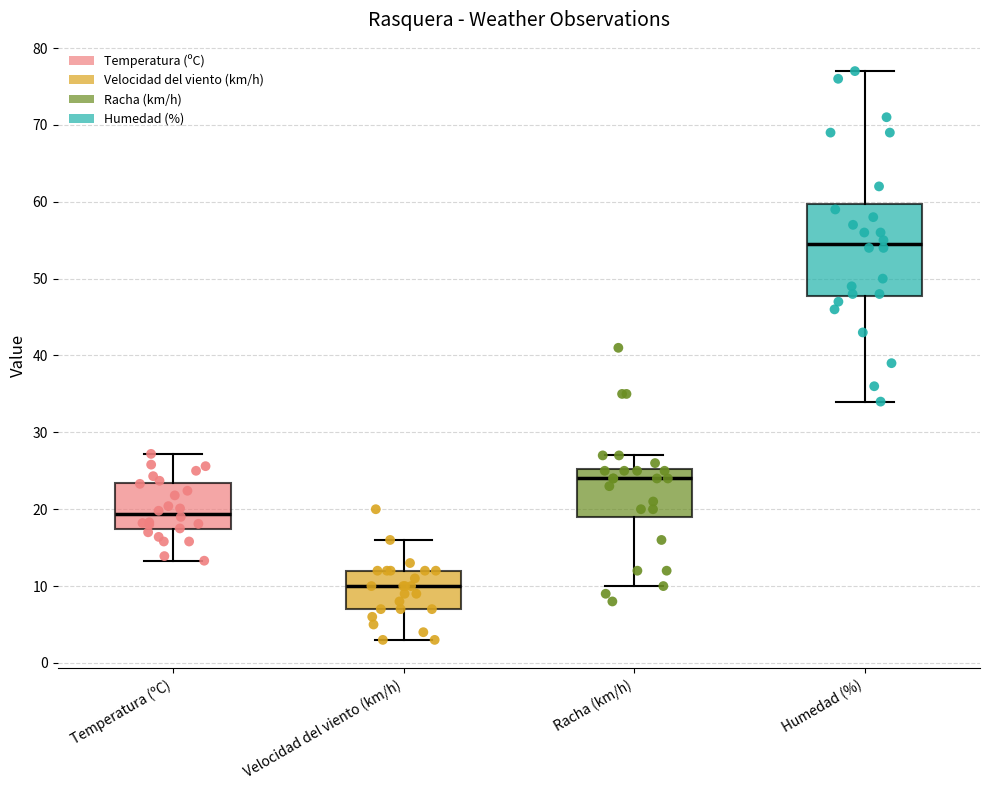

Comparing the boxes themselves (not the whiskers), which one is the tallest?

Humedad (%)